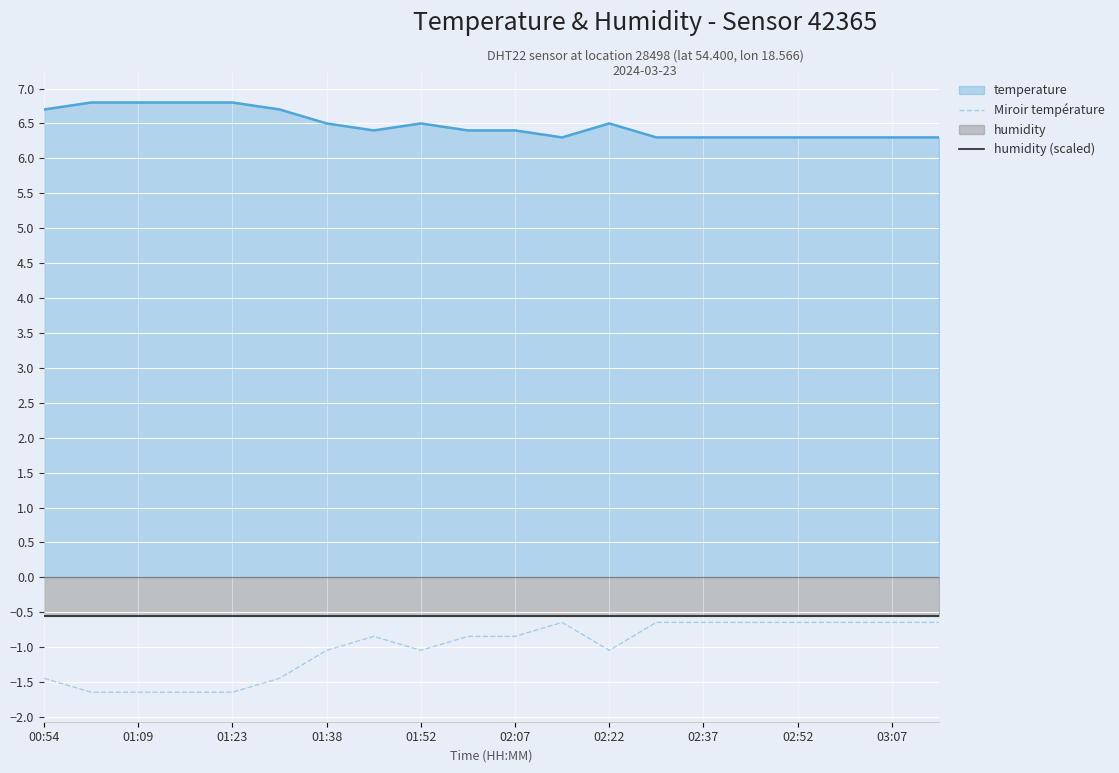

What is the difference between the maximum and minimum values in the temperature series?

0.5